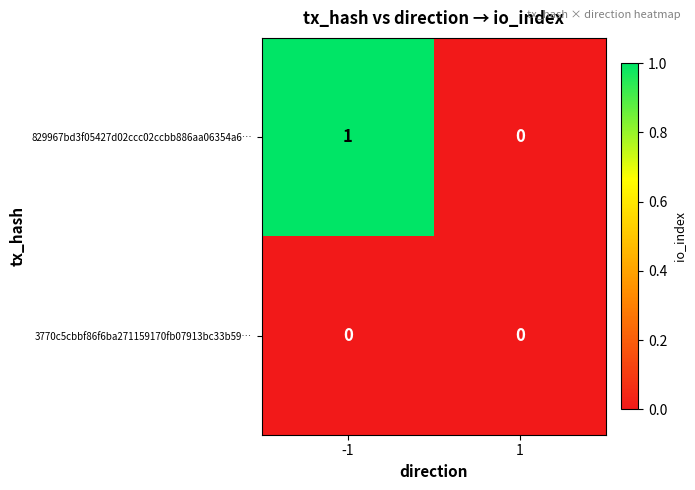

Which series has the widest spread of values?

829967bd3f05427d02ccc02ccbb886aa06354a6…